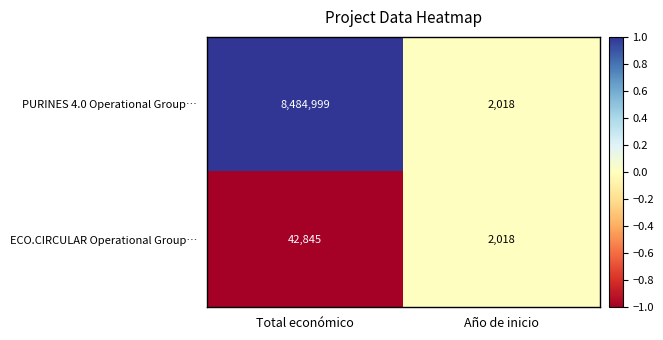

What is the difference between the ECO.CIRCULAR Operational Group… values at Año de inicio and Total económico?

40827